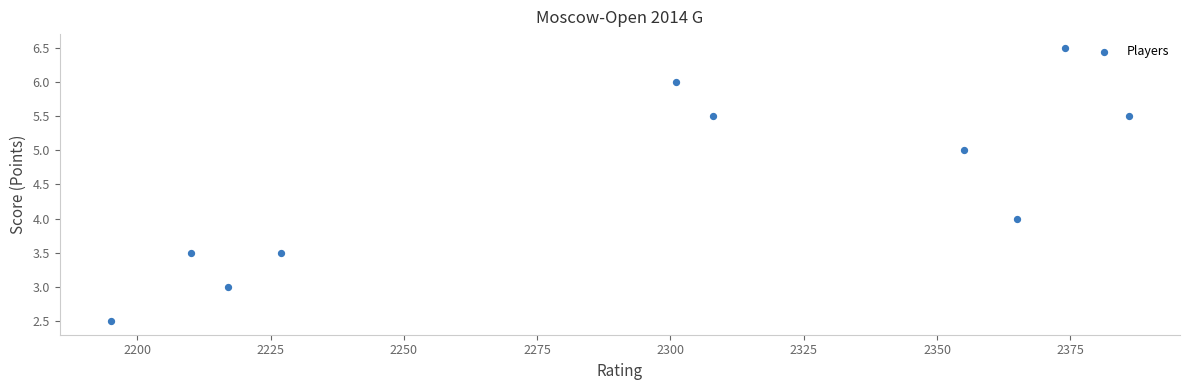

What is the average Y value?

4.5